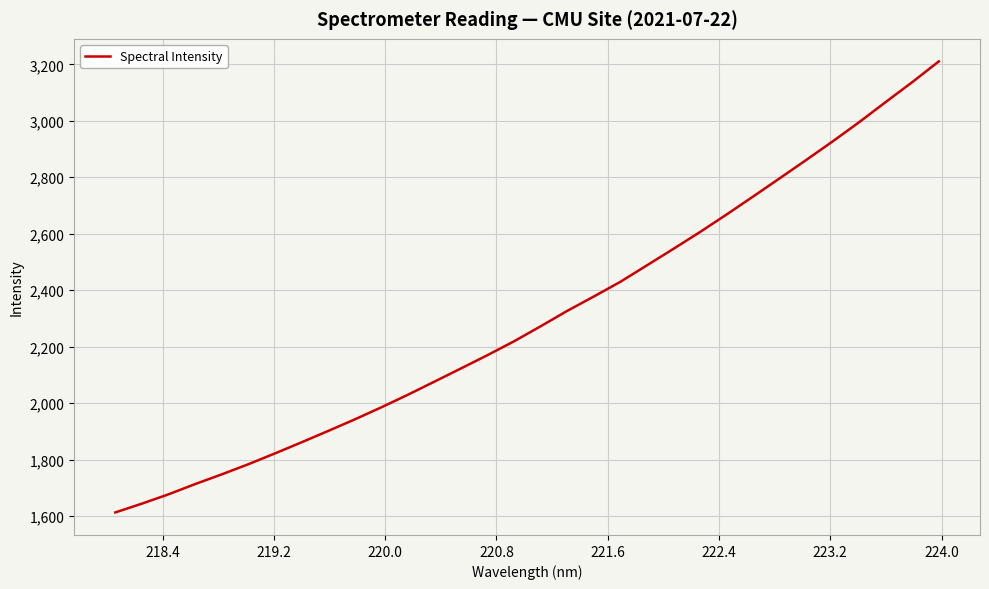

What is the greatest value displayed?

3210.7